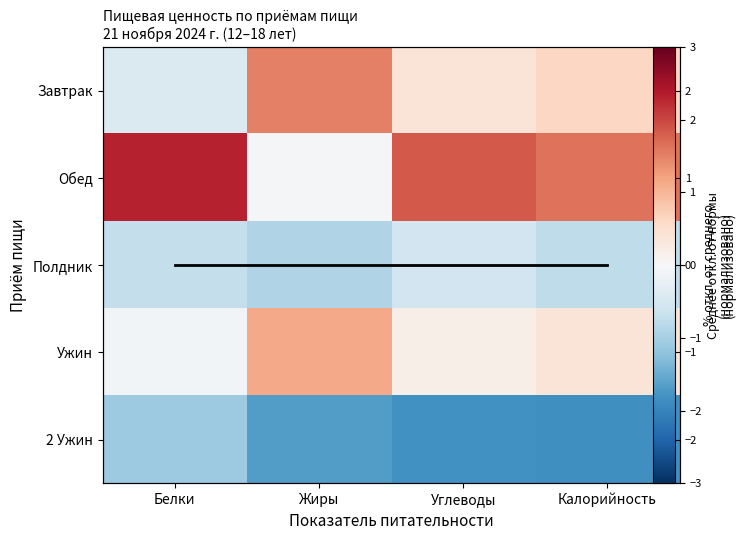

What is the average value of the Обед series?

1.2